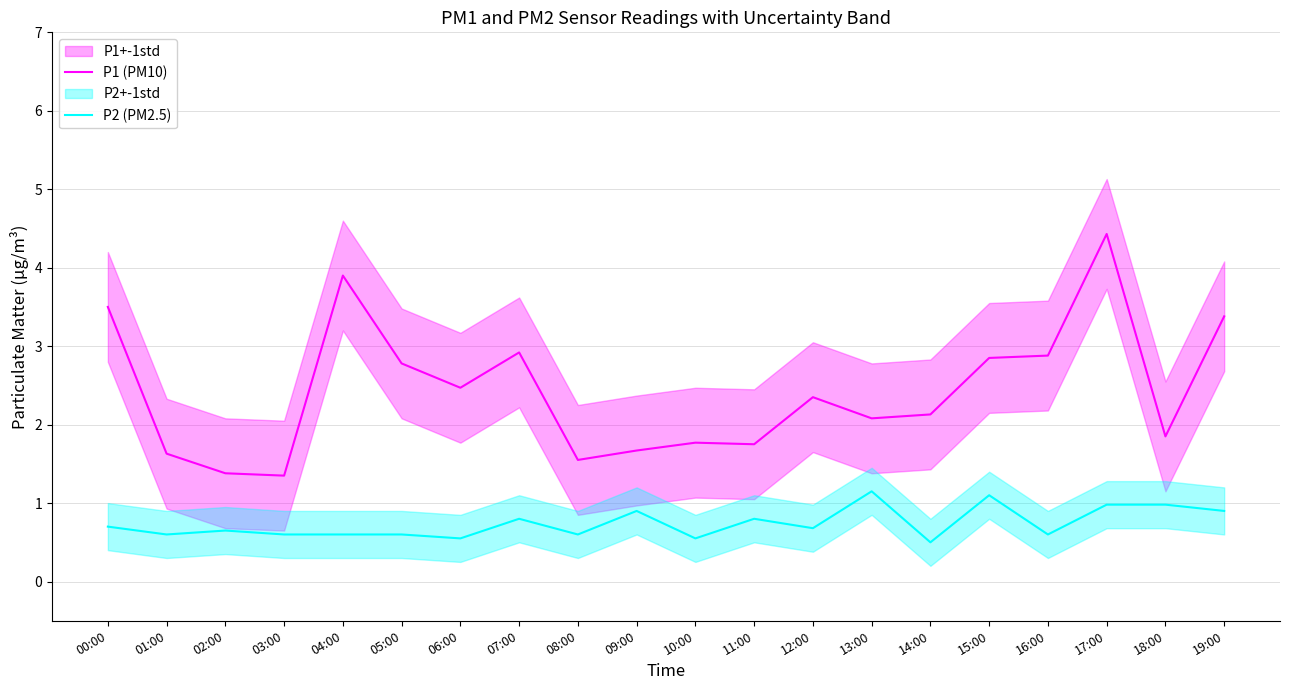

At 00:00, list the series in order from smallest to largest.

P2 (PM2.5), P1 (PM10)